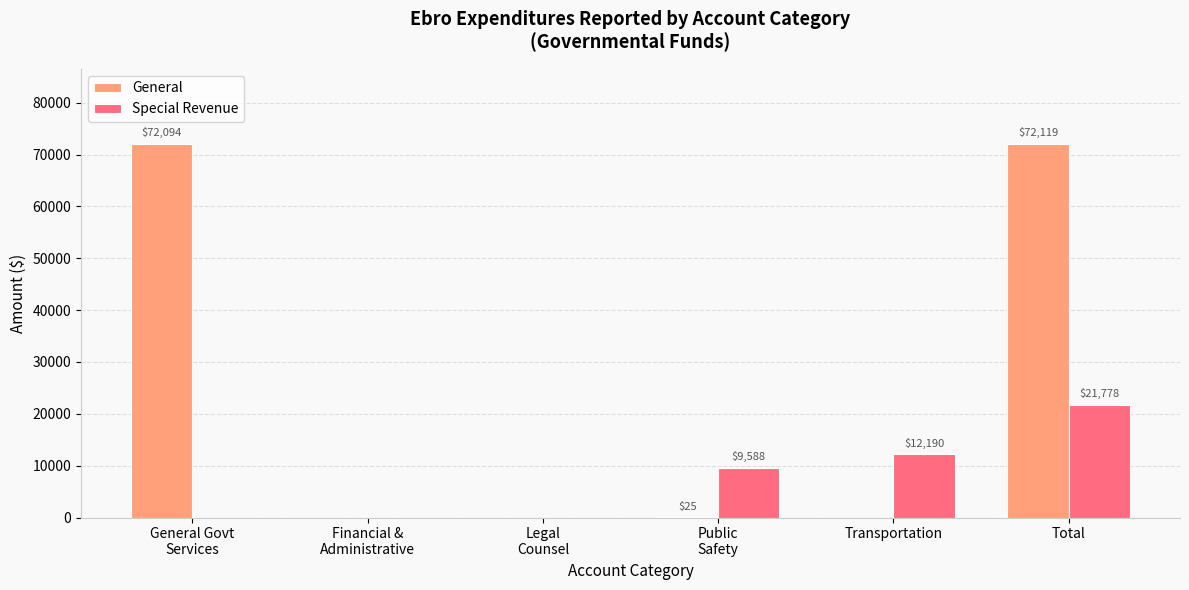

How many positive values does the Special Revenue series have?

3